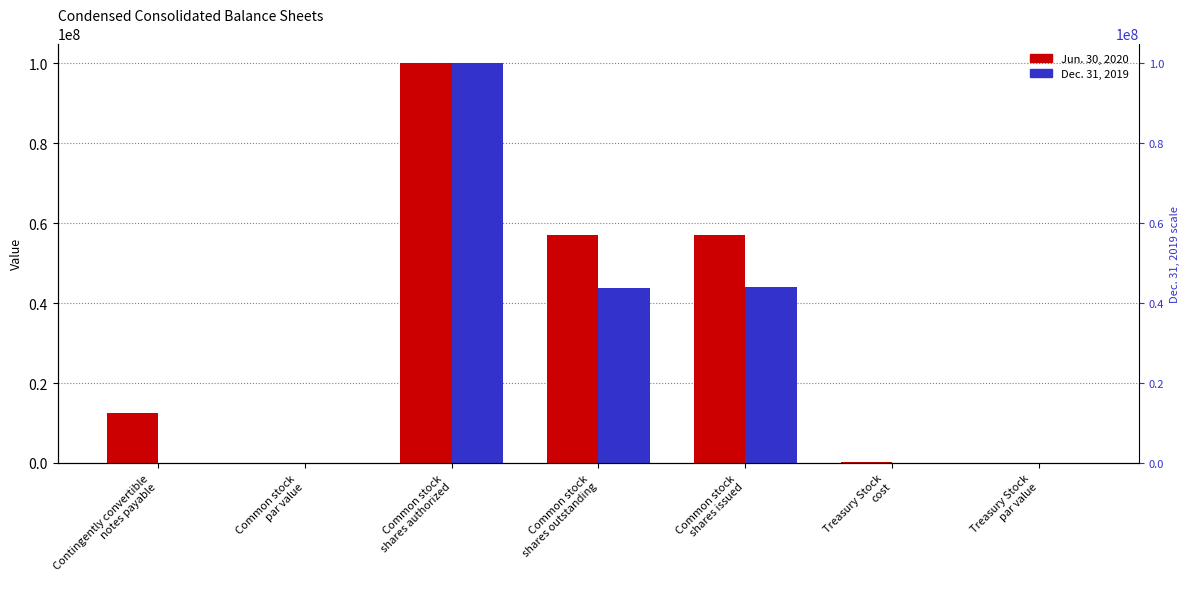

What is the difference between the maximum and minimum values in the Dec. 31, 2019 series?

100000000.0